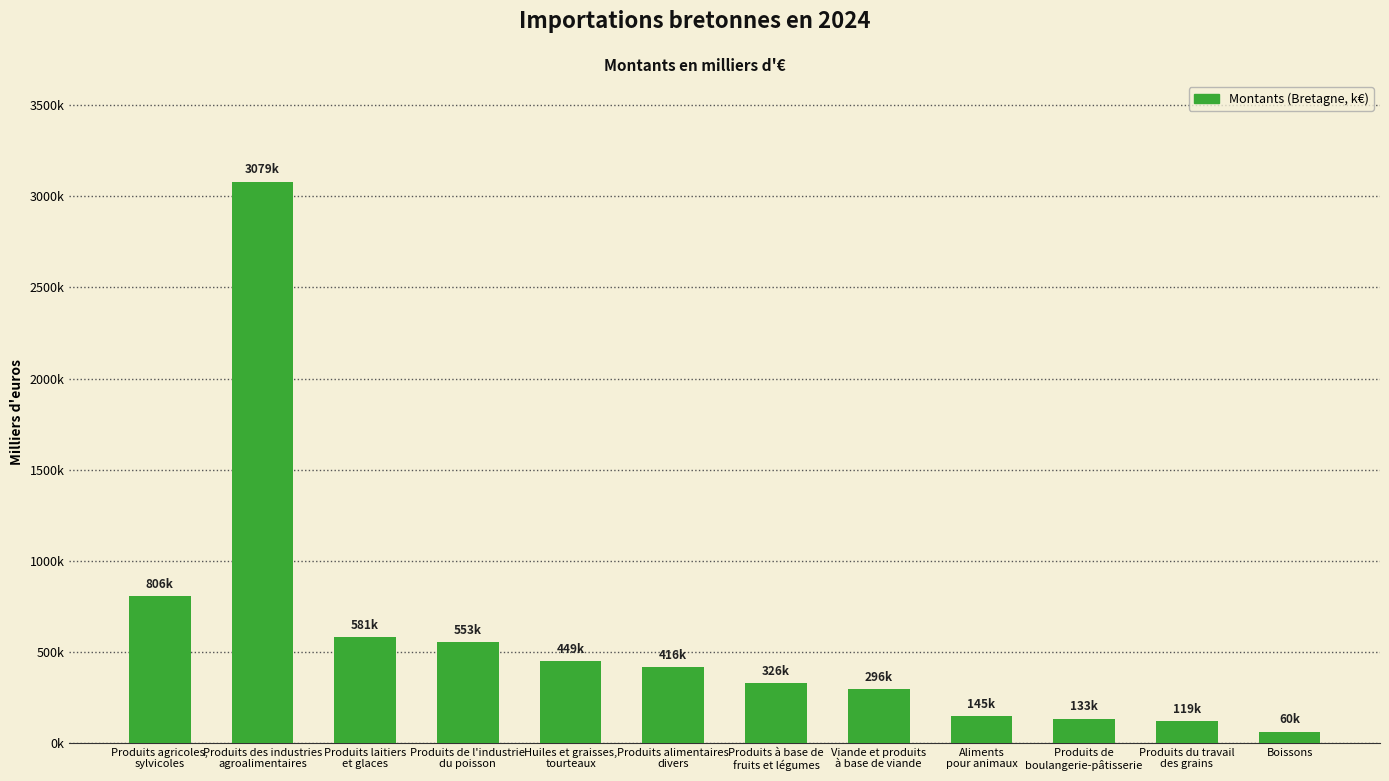

Where is the data nearest to the value 1569652?

Produits agricoles,
sylvicoles